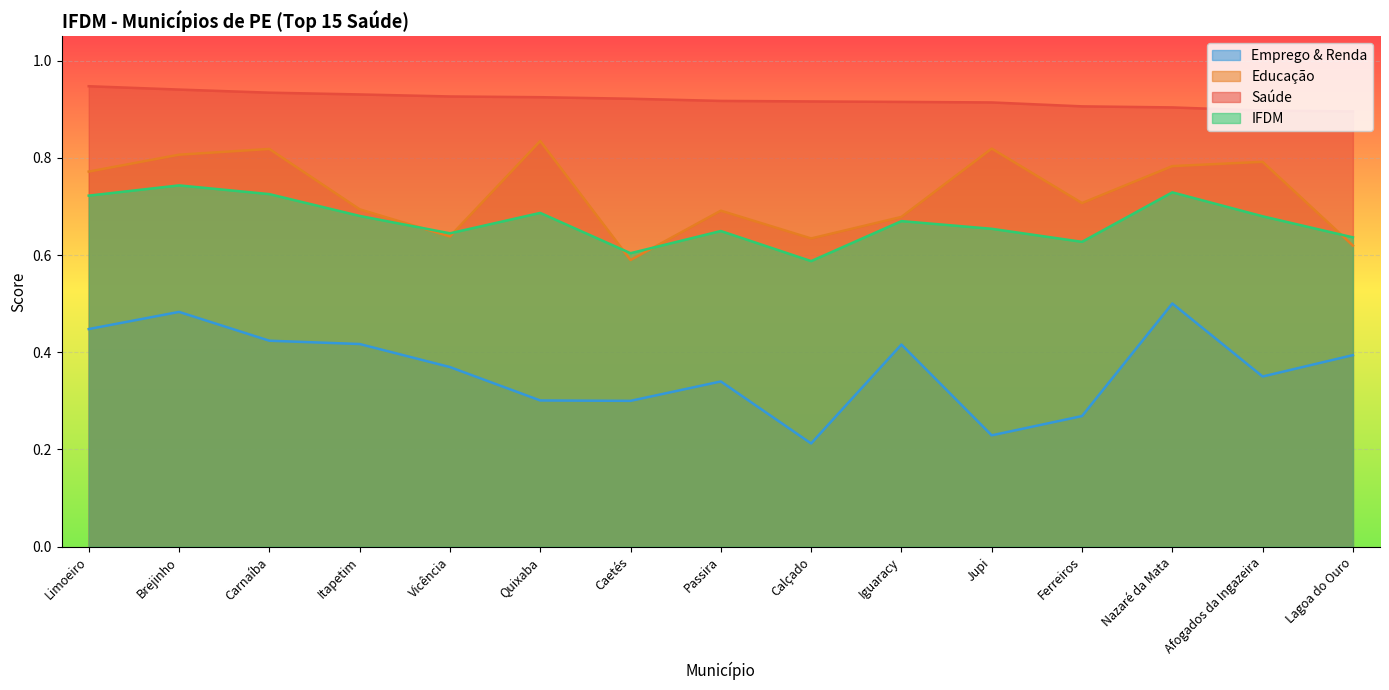

What position from the left is Jupi?

11